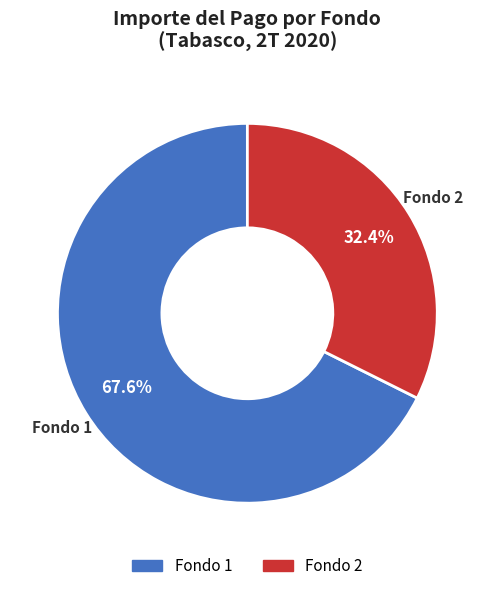

To the nearest percent, what is the difference between the largest and smallest slice percentages?

35%